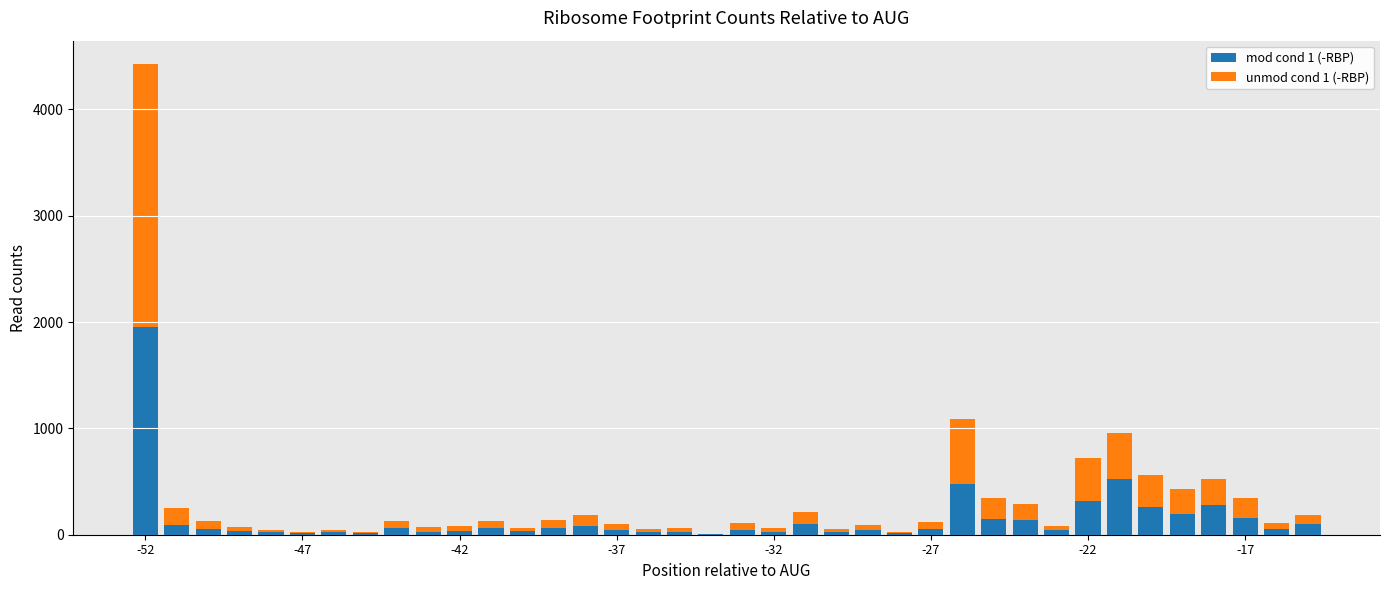

At which category is the sum across all series the highest?

-52